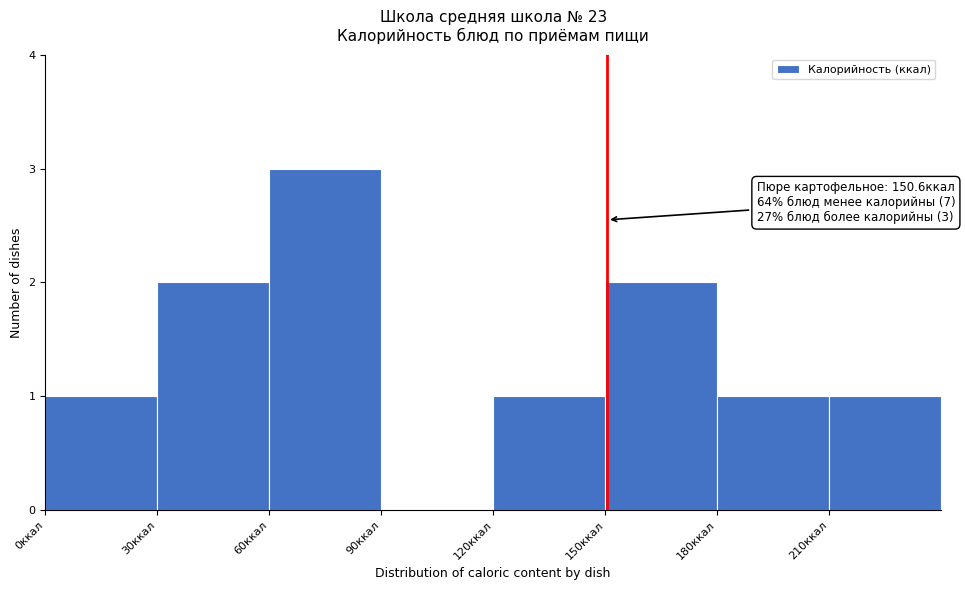

Over which range of the x-axis is the bar tallest?

60 to 90